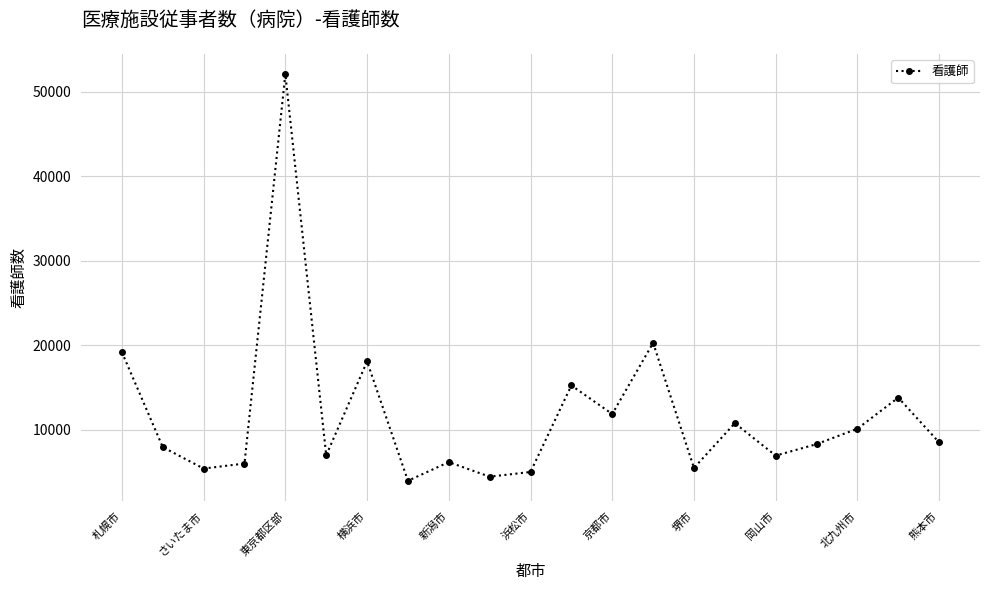

How many interior local peaks (higher than both neighbors) does the data have?

7